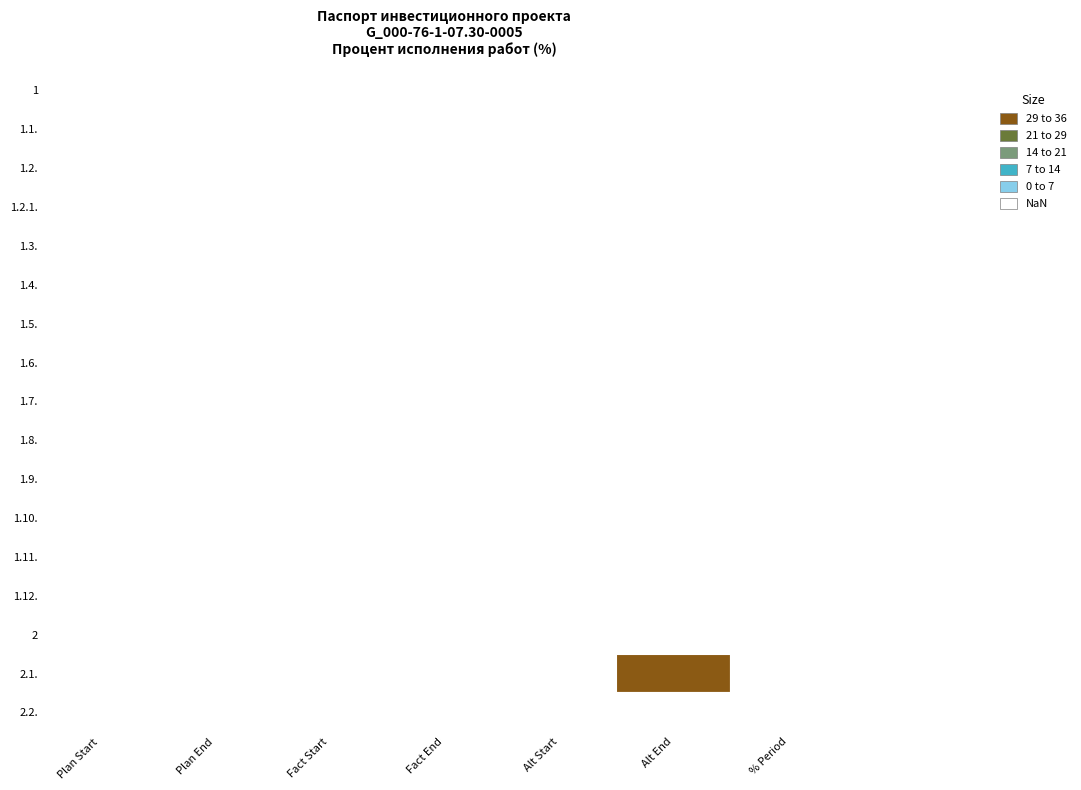

Which series has the widest spread of values?

2.1.